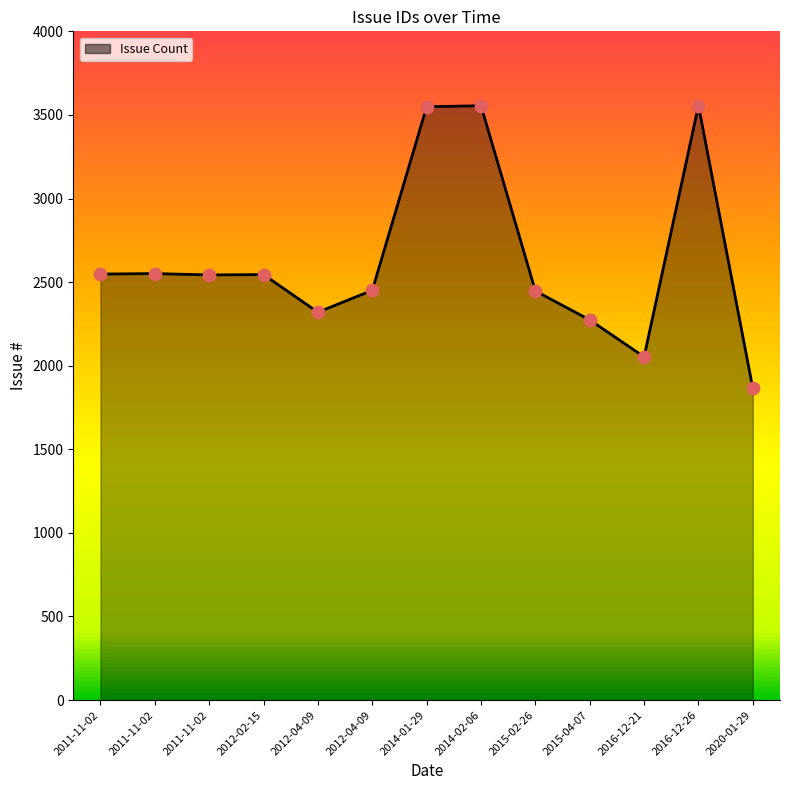

How many lines are shown in the chart?

1